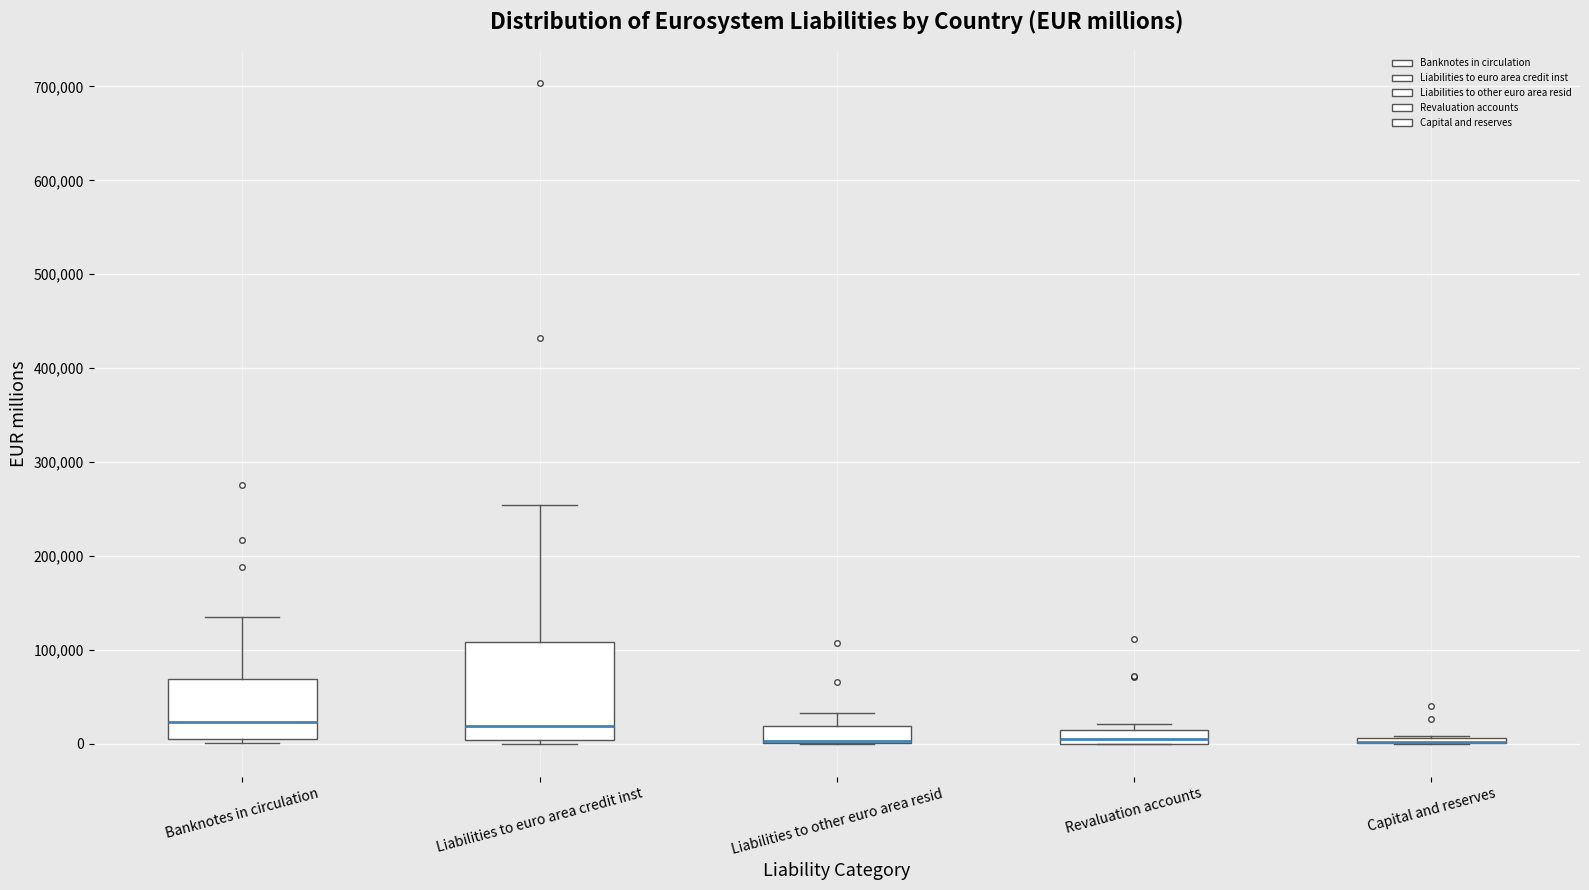

Comparing the boxes themselves (not the whiskers), which one is the tallest?

Liabilities to euro area credit inst